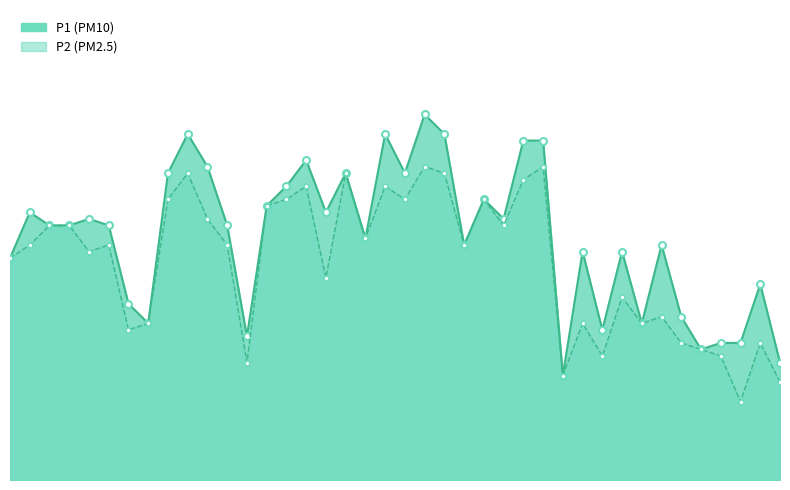

The P1_line series shows 9.0 at 33. True or false?

True